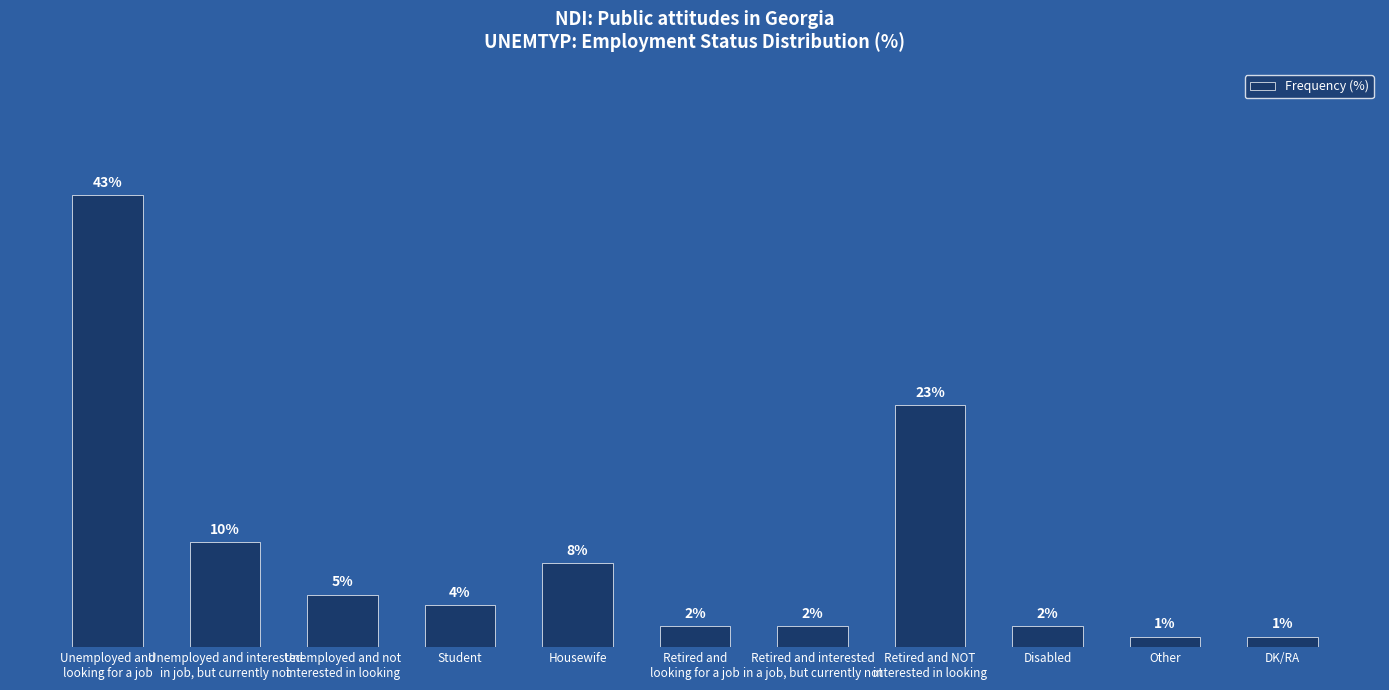

What is the label of the 3rd bar from the right?

Disabled